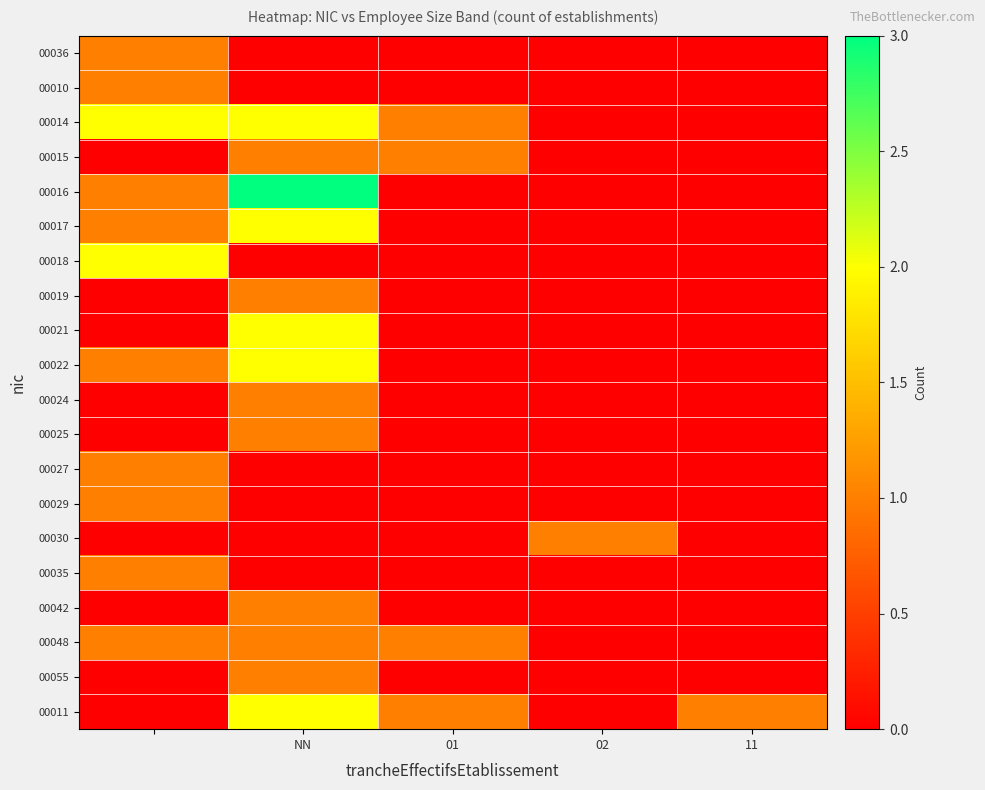

Which label corresponds to the largest value in the chart?

NN